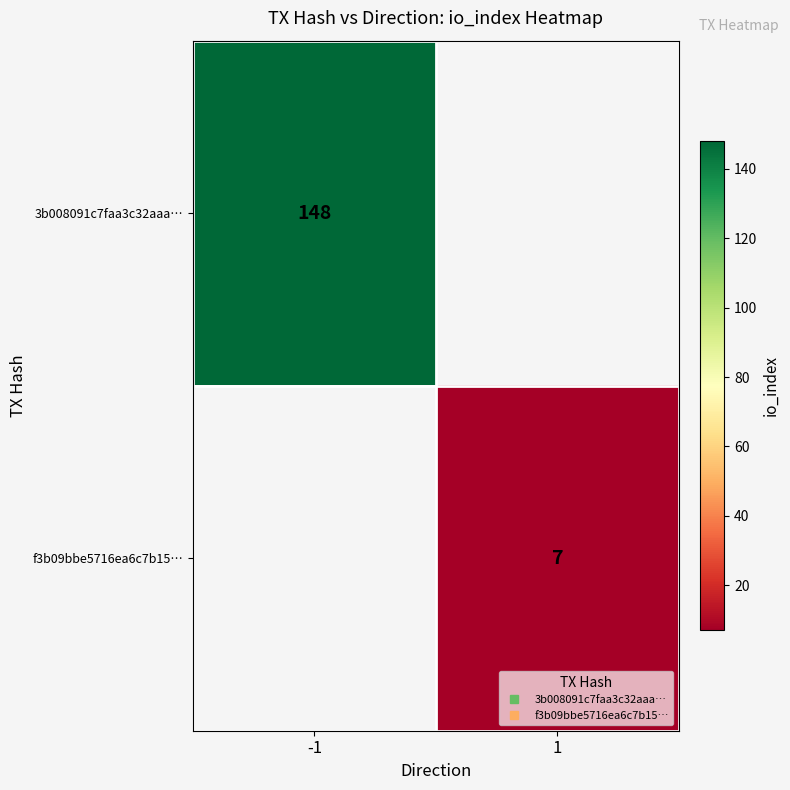

The value of f3b09bbe5716ea6c7b15… at 1 is 11.3. True or false?

False